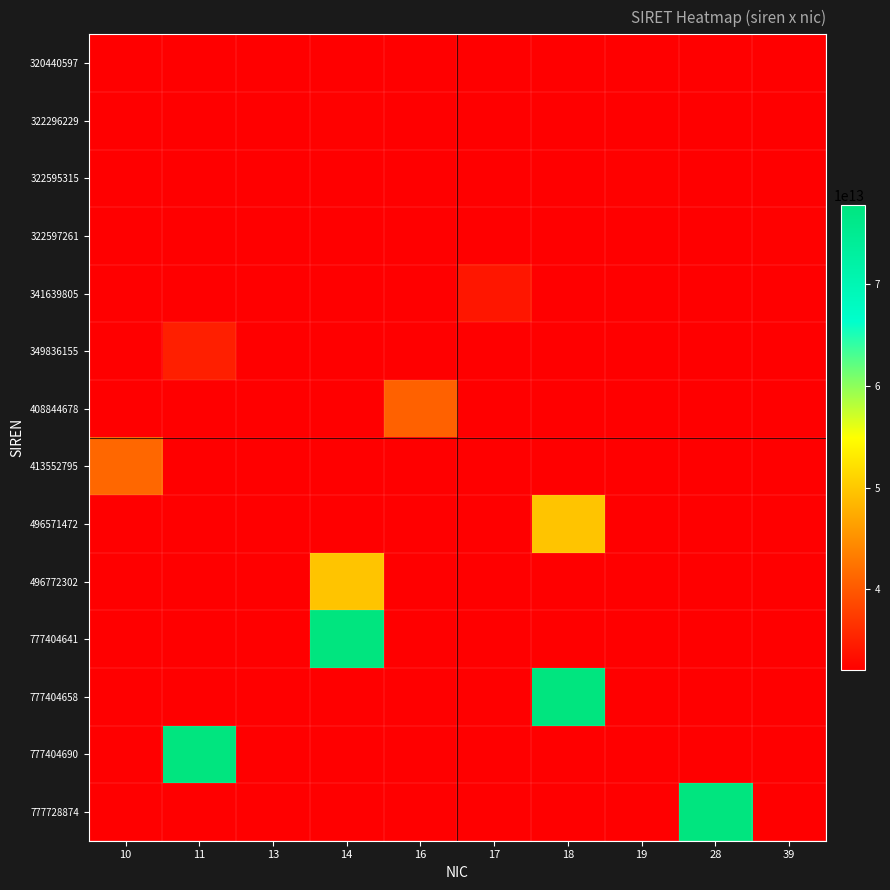

Count the number of categories in the chart.

10